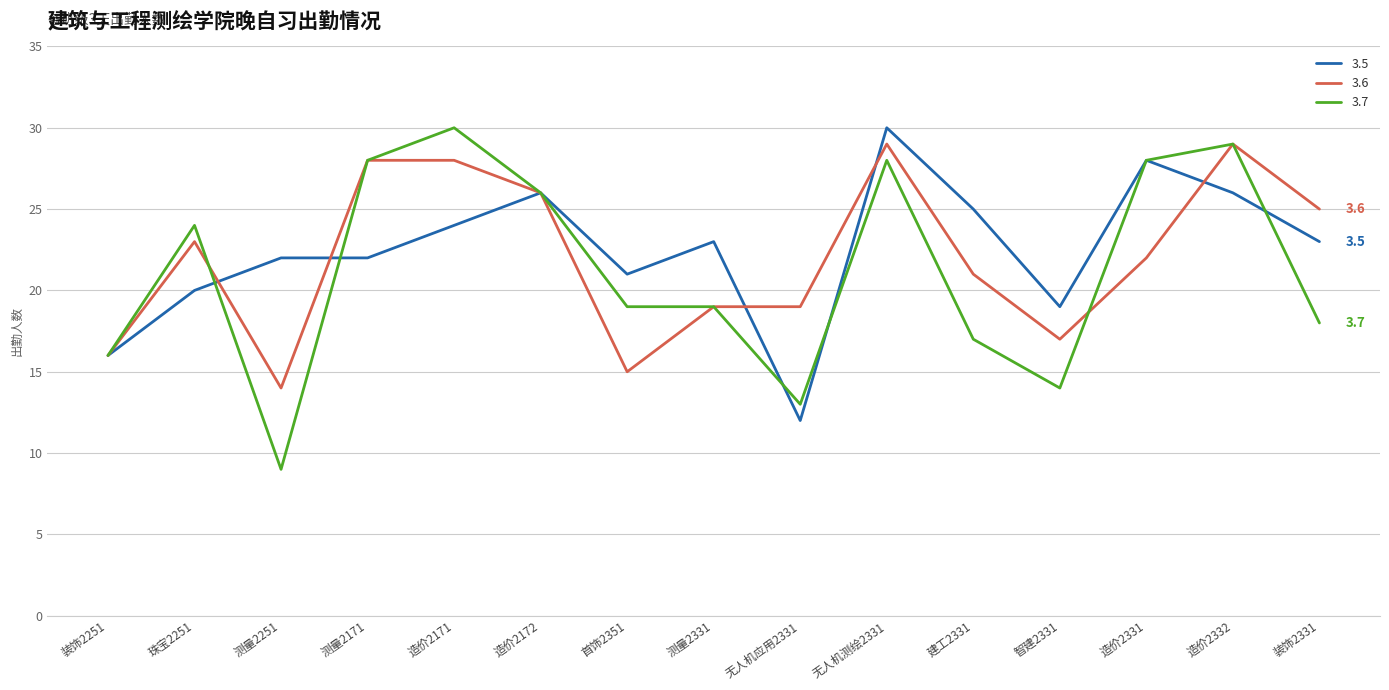

What value does the 3.6 series have at 造价2172?

26